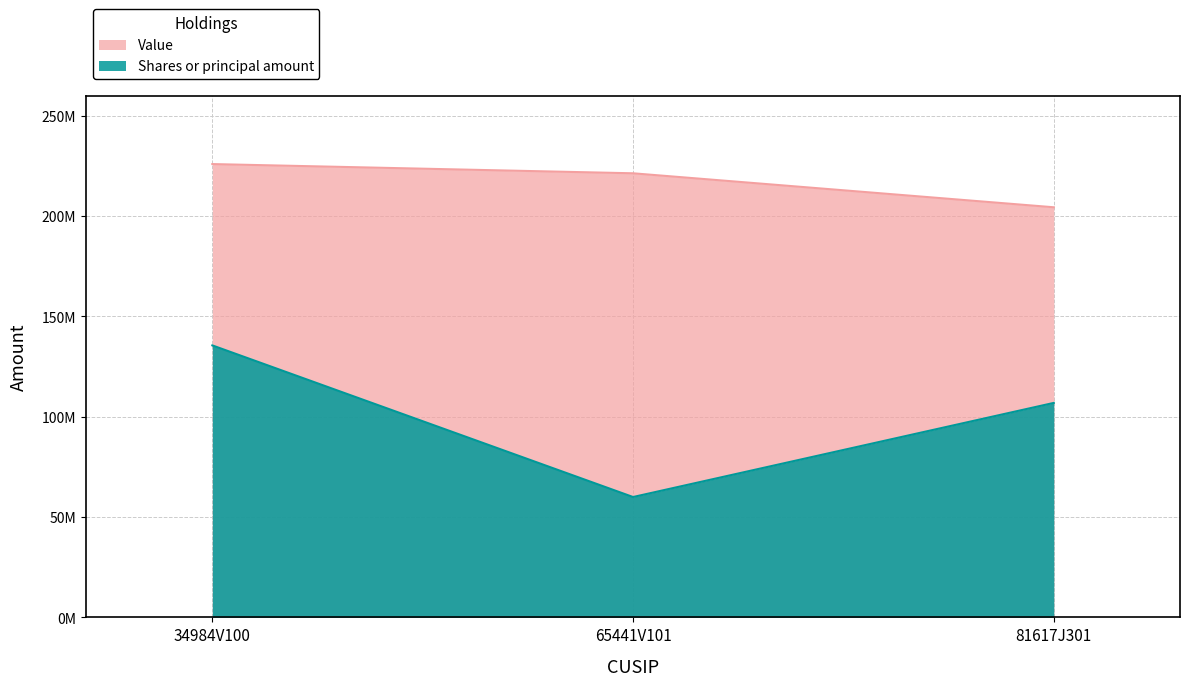

Rank the categories by Shares or principal amount value from lowest to highest.

65441V101, 81617J301, 34984V100